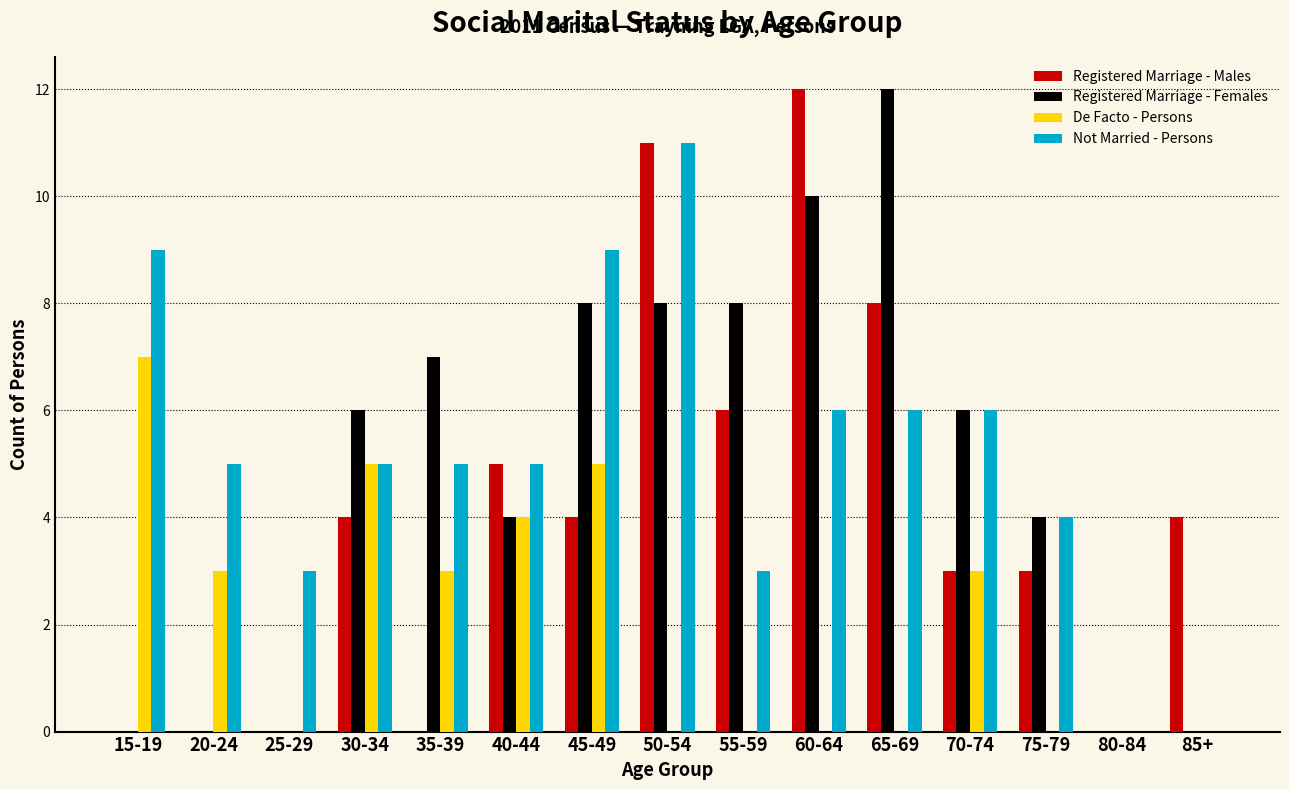

Which category has the highest value in the De Facto - Persons series?

15-19